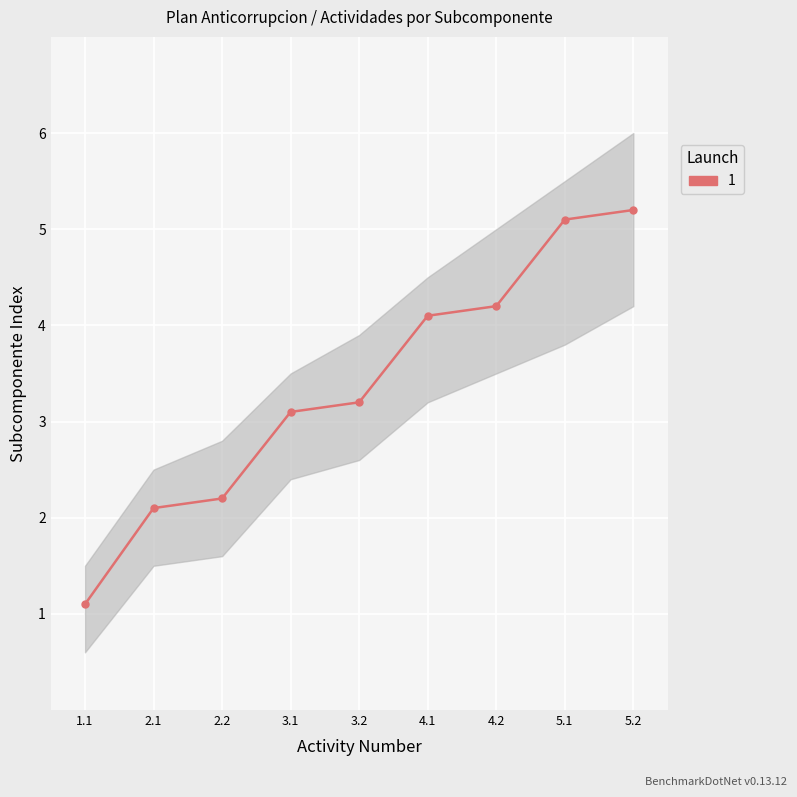

What is the average value?

3.4